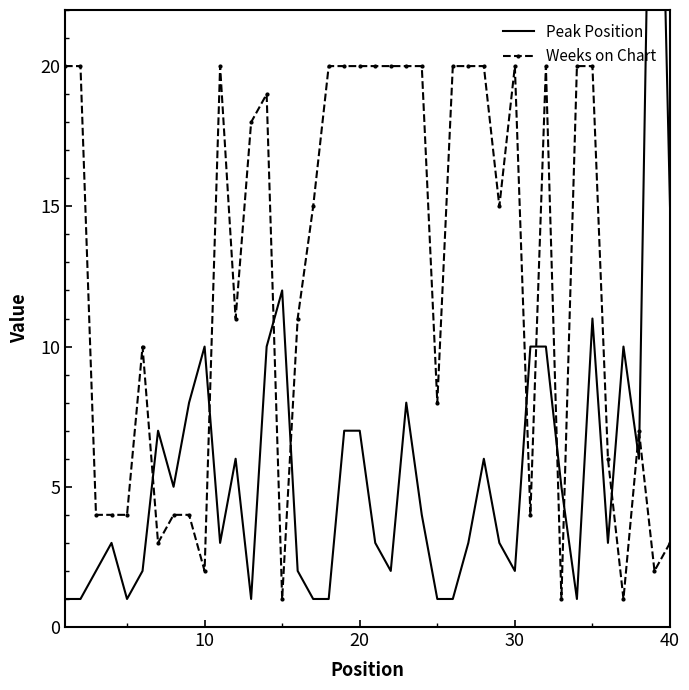

Count the number of categories in the chart.

40